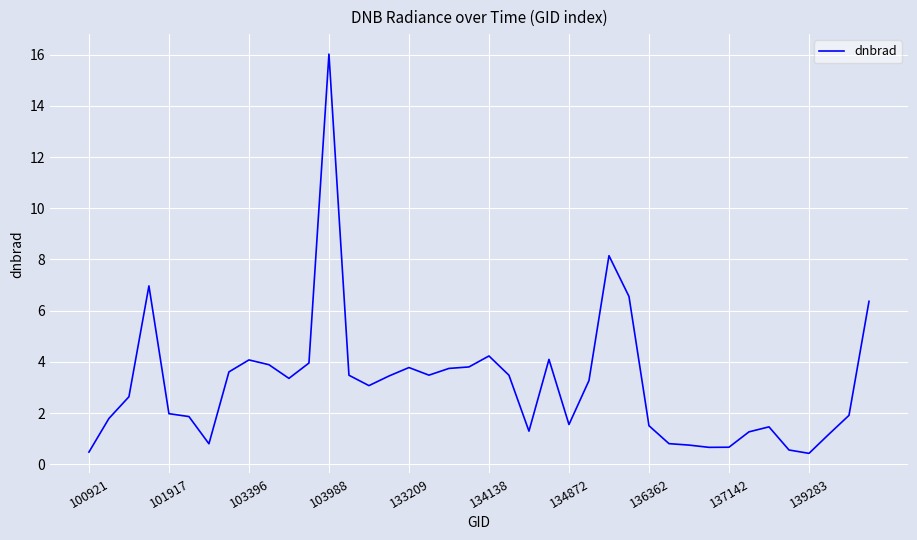

Does the chart display data point markers on the line(s)?

No